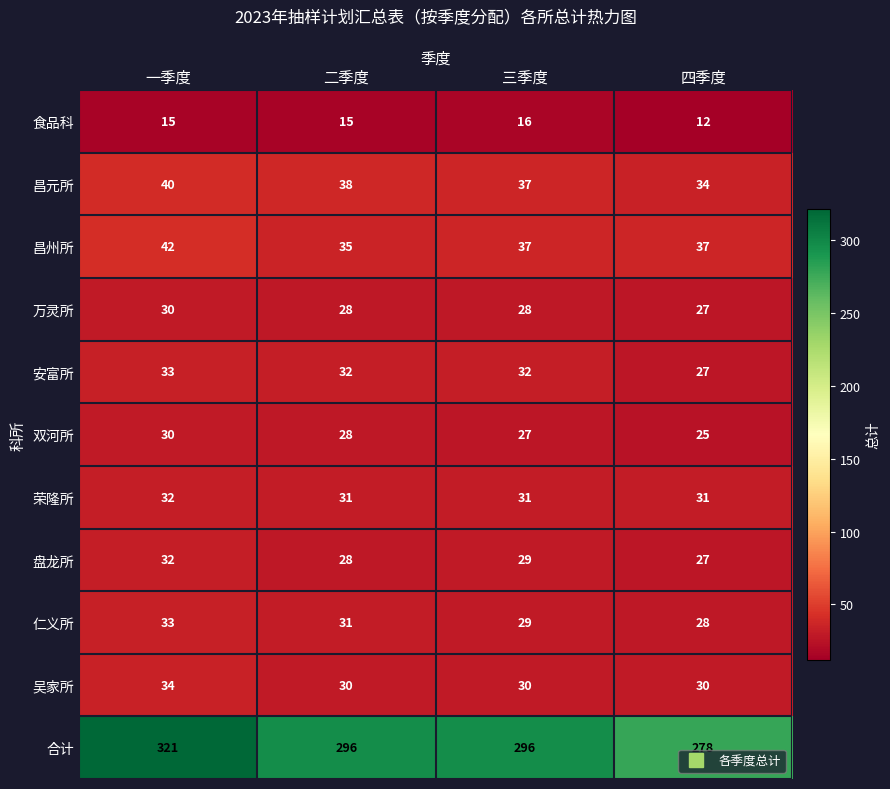

How many data points does each series have?

4